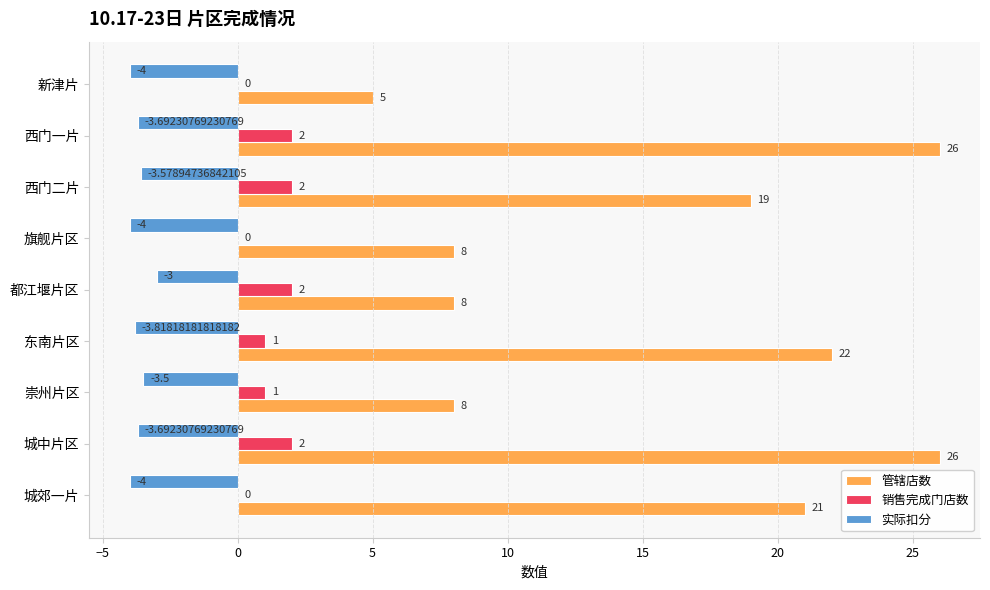

What are all the series names shown in the legend?

管辖店数, 销售完成门店数, 实际扣分